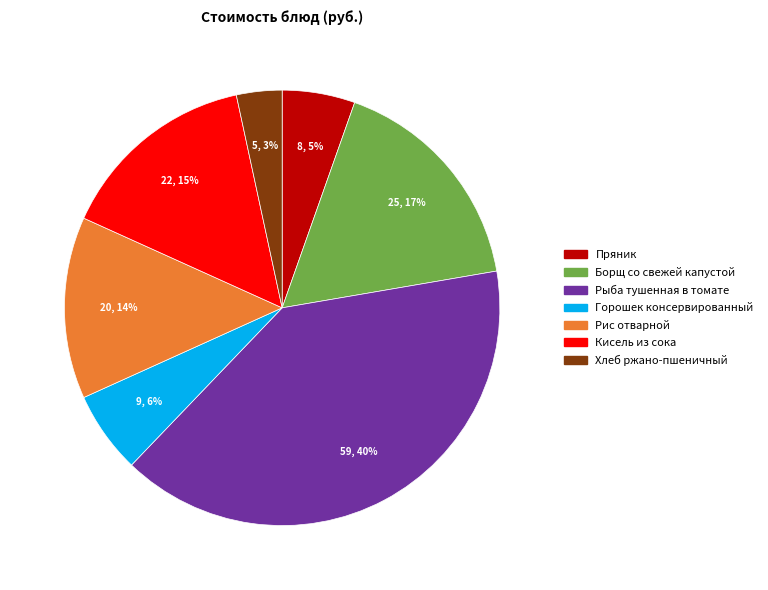

To the nearest percent, what is the average slice percentage?

14%